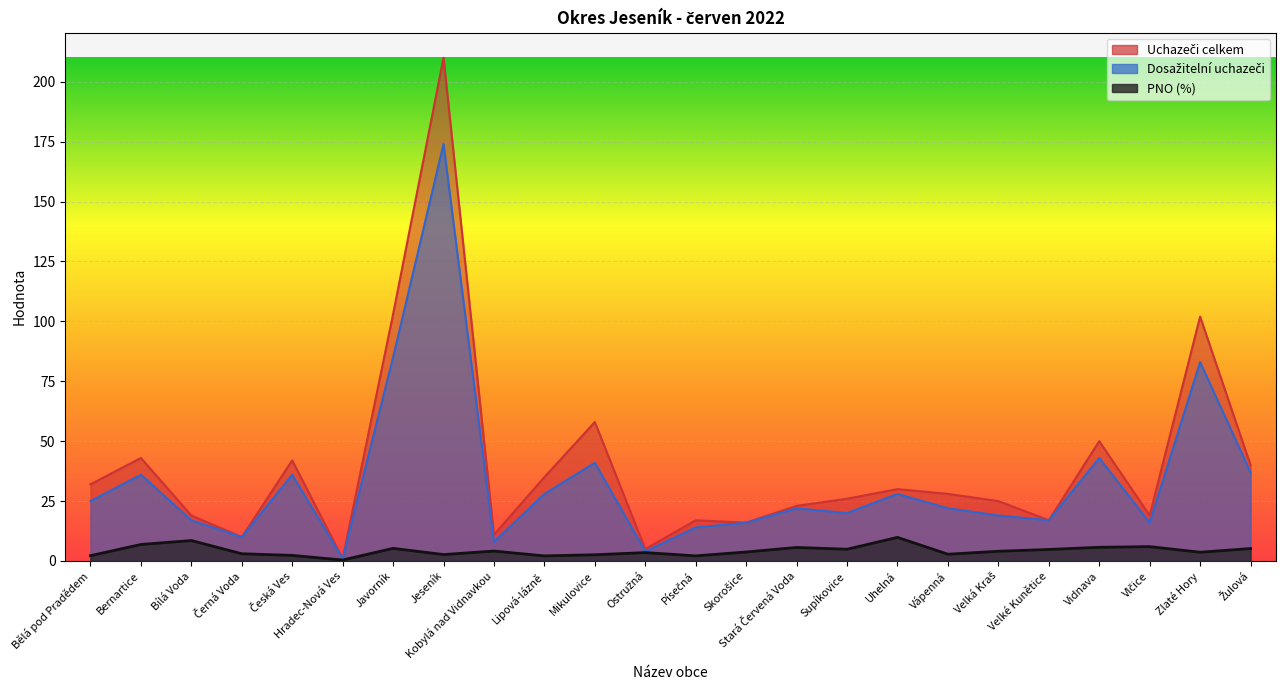

Where does the Uchazeči celkem series first go above 28?

Bělá pod Pradědem